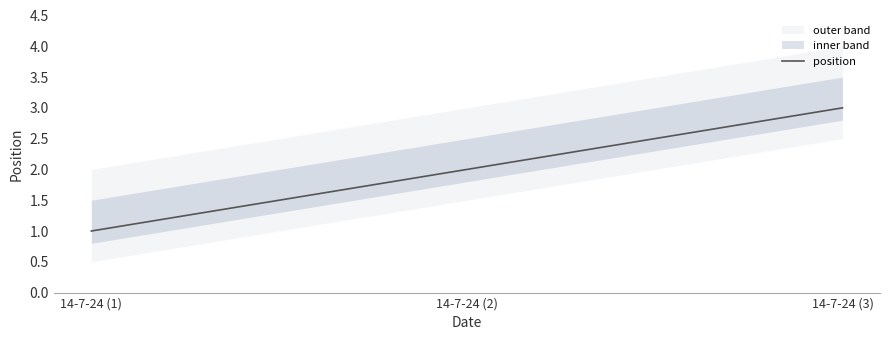

At which label is the value closest to 2?

14-7-24 (2)